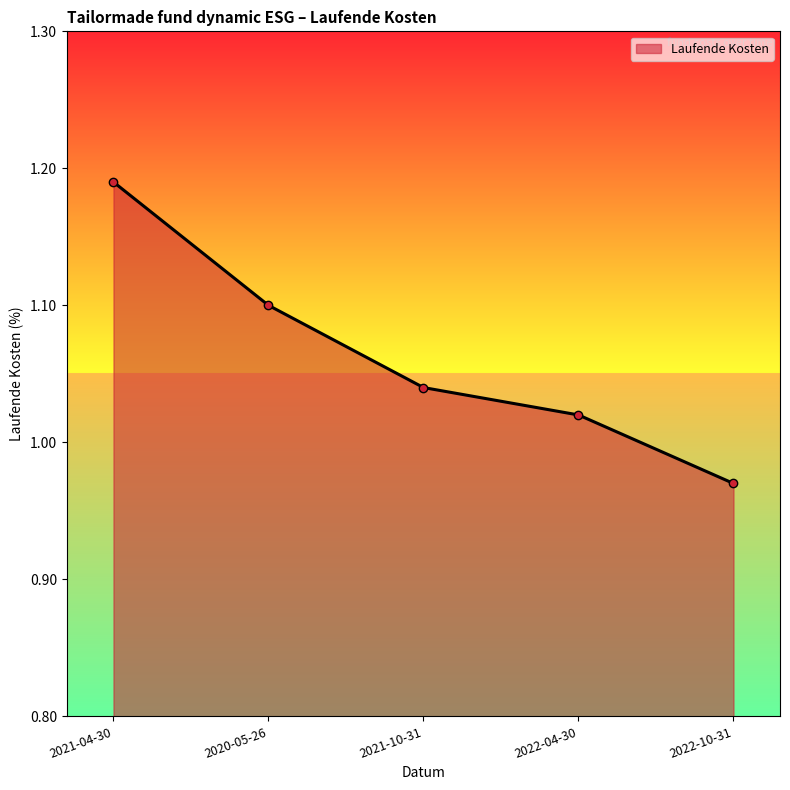

What is the change in value from 2020-05-26 to 2022-10-31?

-0.1